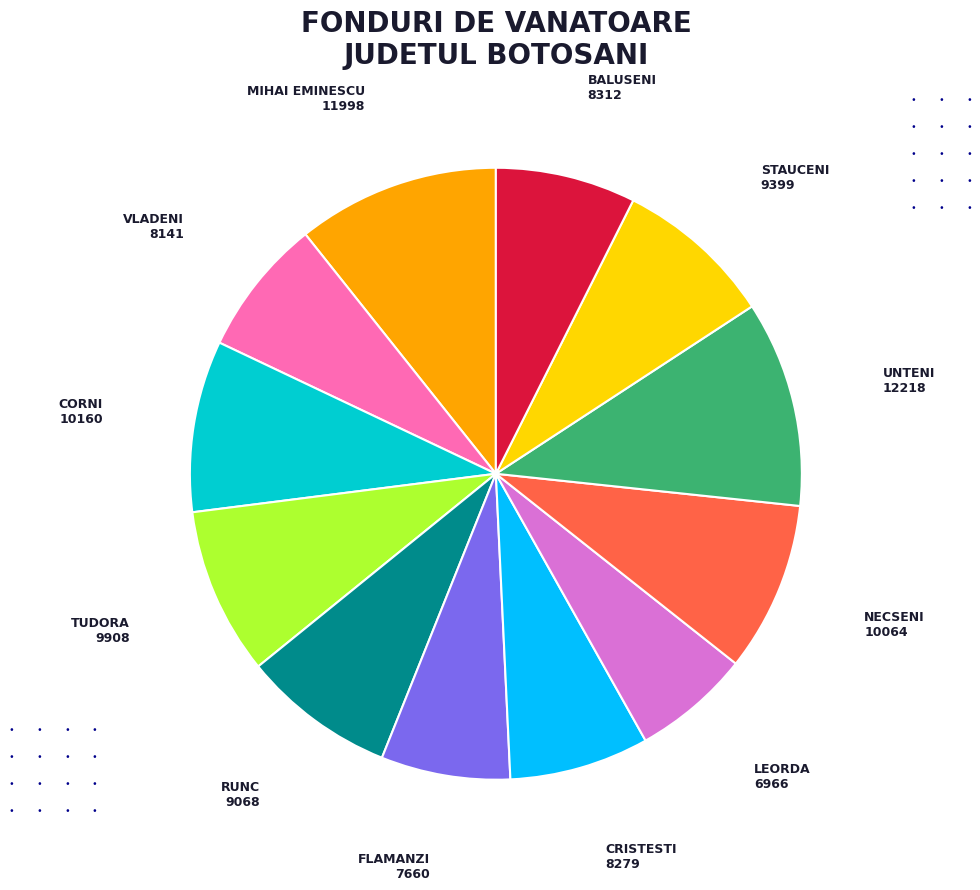

Is there a majority slice in this chart?

No